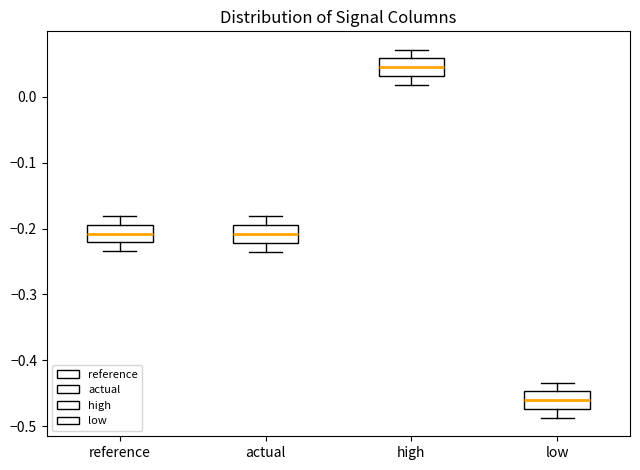

Where does the lower whisker of the box for low end on the y-axis? The values are not printed on the chart, so give them approximately, as read against the axis.

-0.49